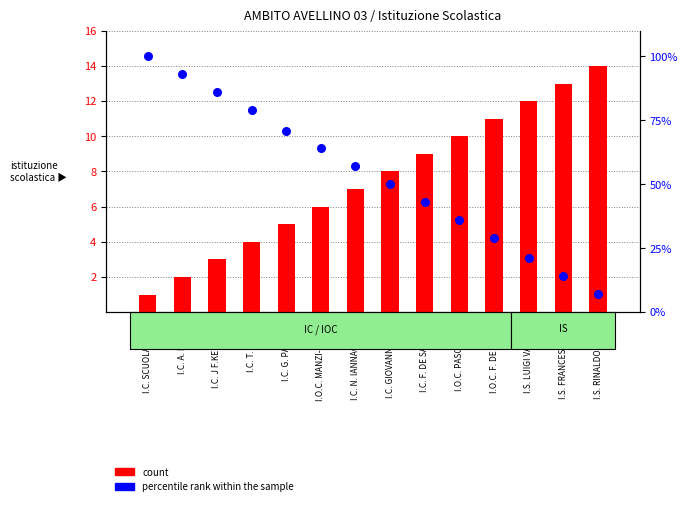

Is the value of count at I.C. N. IANNACCONE greater than the value of percentile rank within the sample at I.C. T. TASSO?

No